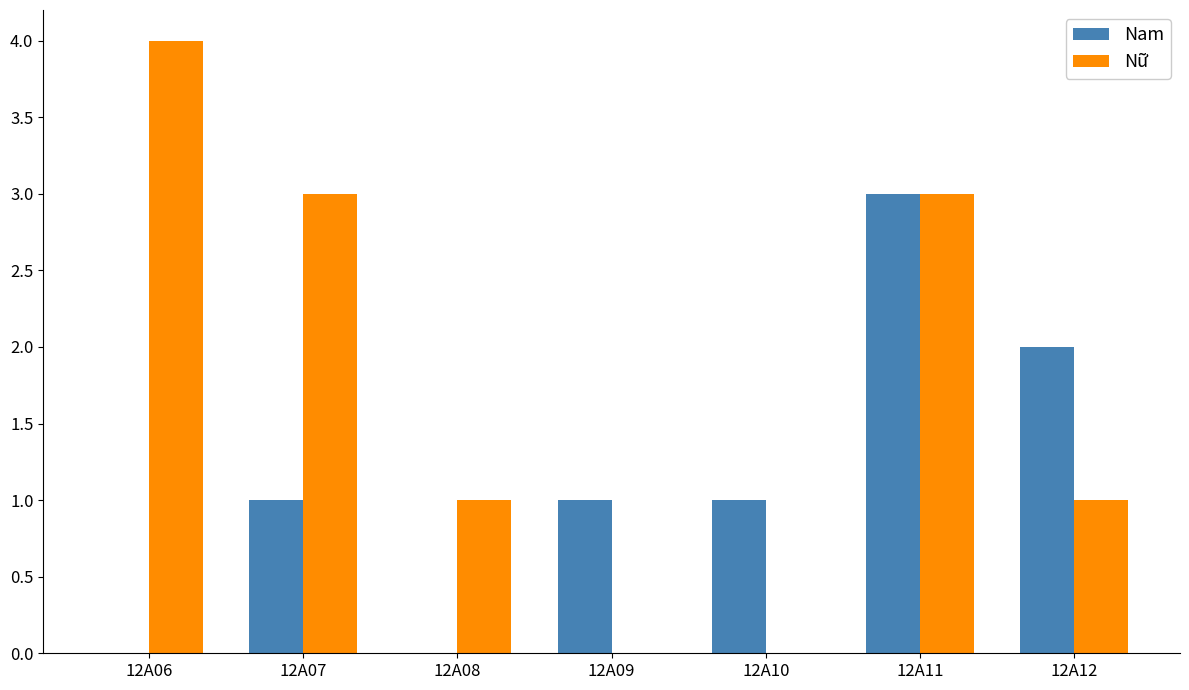

How many distinct data groups are displayed?

2